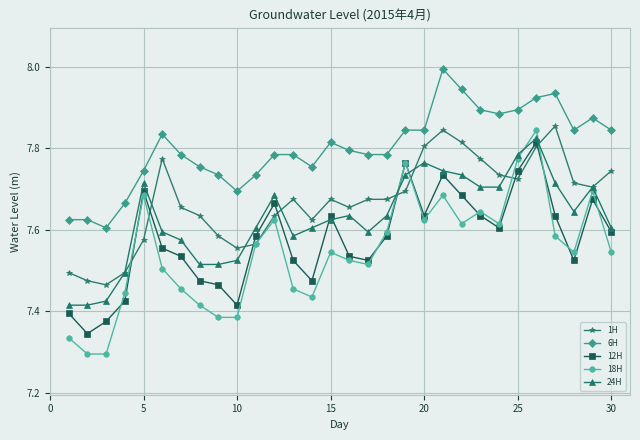

What is the greatest value displayed?

8.0